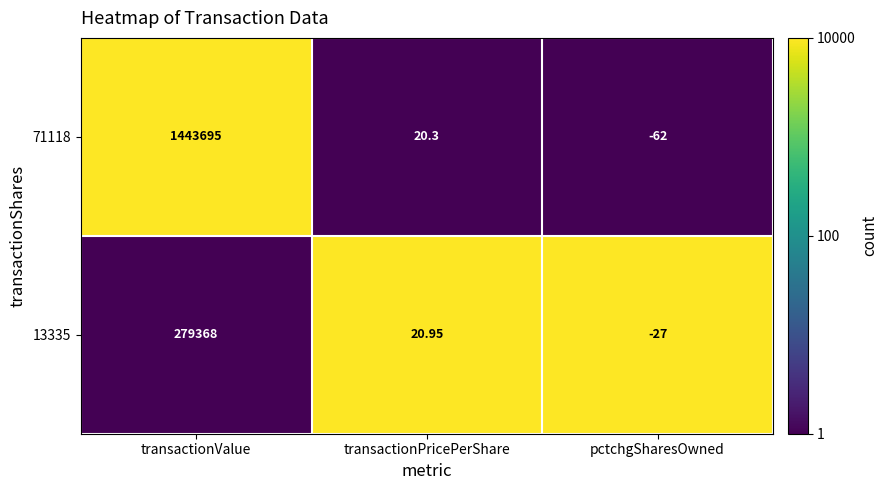

List the series in order of their overall mean, highest first.

71118, 13335